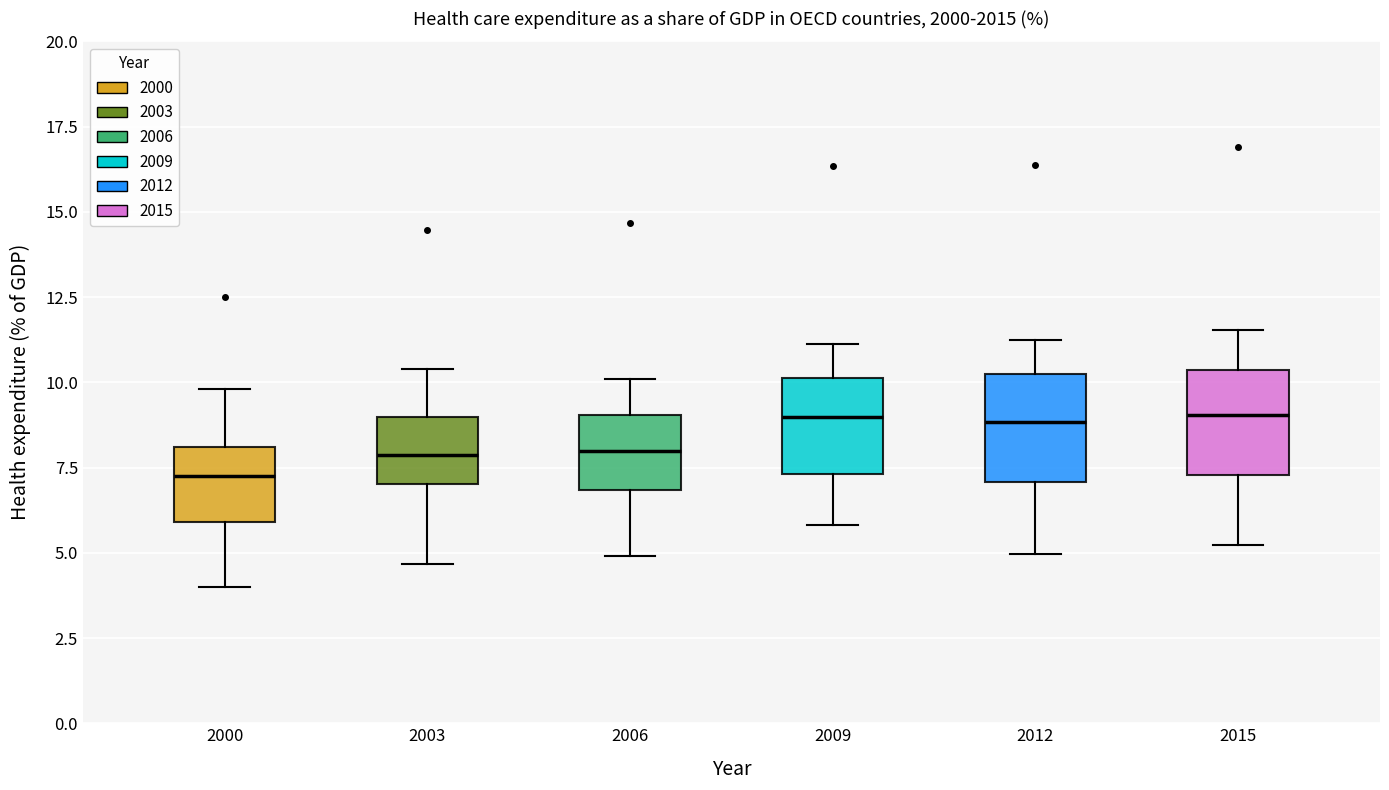

Reading left to right, read every box against the y-axis: the position of its median line, the range the box covers, and the ends of its whiskers. The values are not printed on the chart, so give them approximately, as read against the axis.

2000: median 7.0, box 6.0 to 8.0, whiskers 4.0 to 10.0
2003: median 8.0, box 7.0 to 9.0, whiskers 4.5 to 10.5
2006: median 8.0, box 7.0 to 9.0, whiskers 5.0 to 10.0
2009: median 9.0, box 7.5 to 10.0, whiskers 6.0 to 11.0
2012: median 9.0, box 7.0 to 10.0, whiskers 5.0 to 11.0
2015: median 9.0, box 7.5 to 10.5, whiskers 5.0 to 11.5